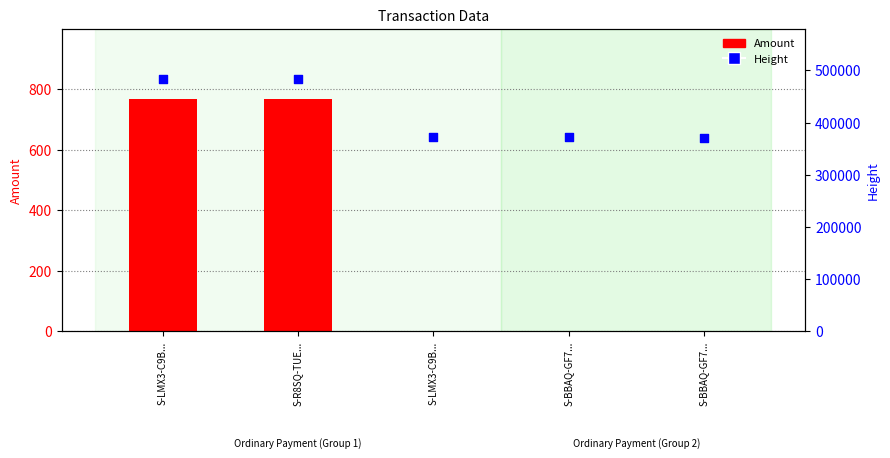

Which series has the largest total across all categories?

Height